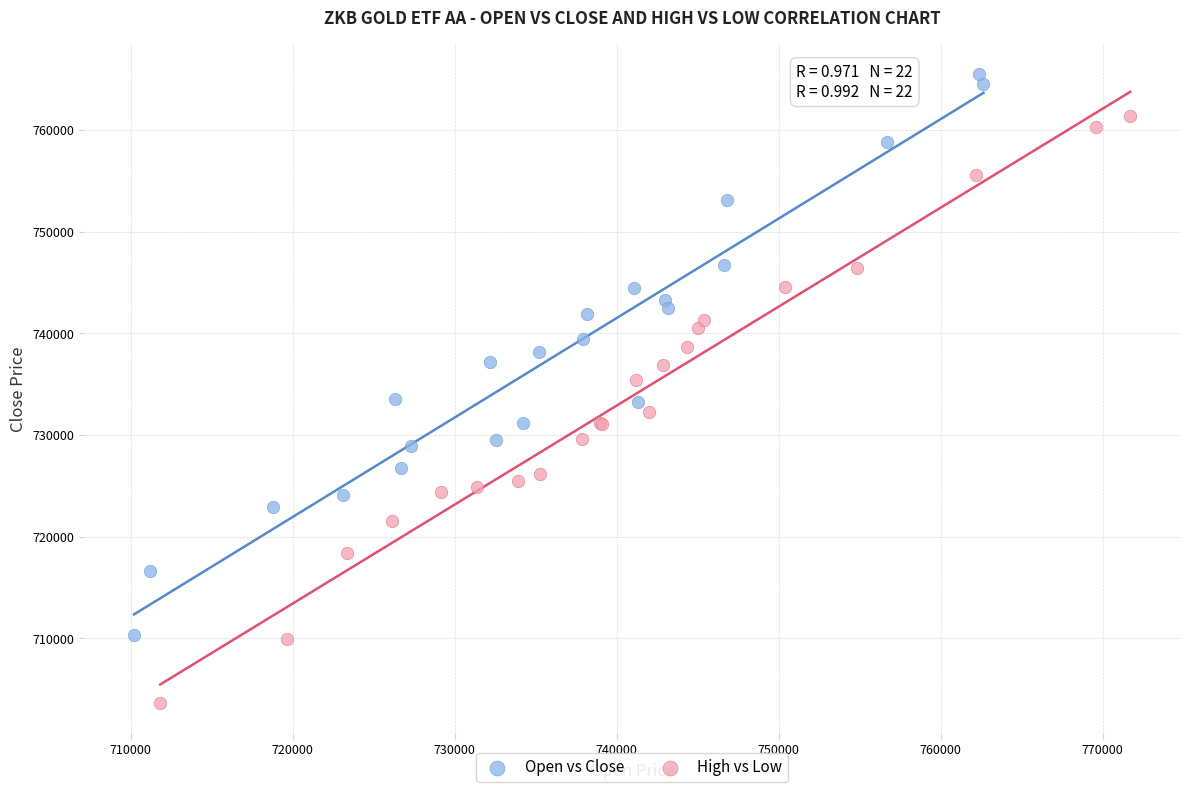

Which series reaches the maximum Y coordinate?

Open vs Close